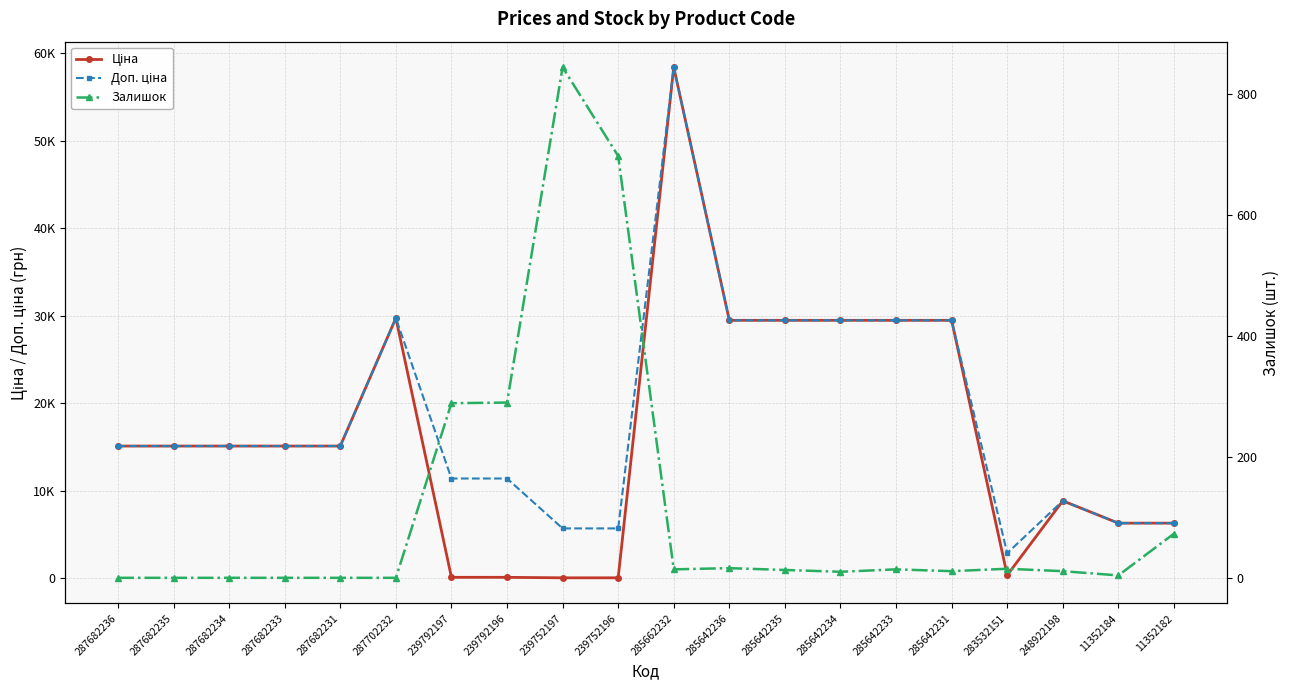

What is the spread (max minus min) of values at 287682233?

15120.0